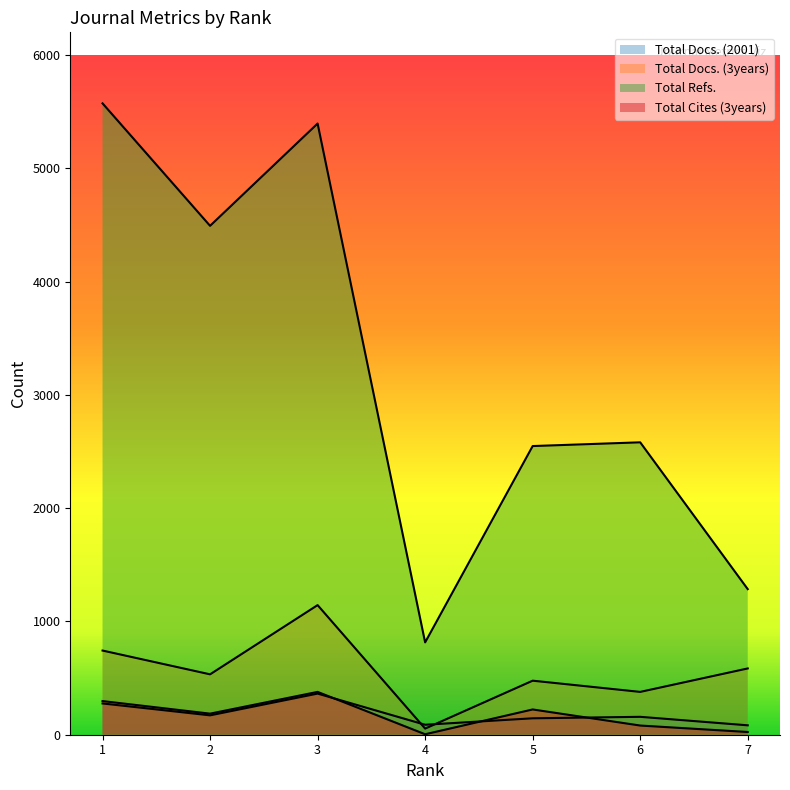

Which category has the highest value in the Total Docs. (3years) series?

3